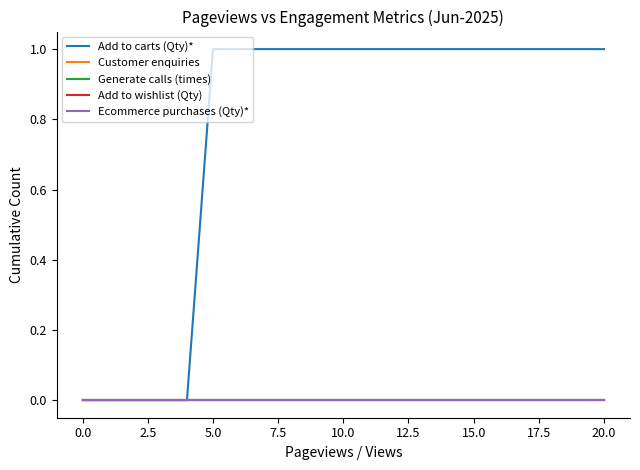

How many distinct data groups are displayed?

5